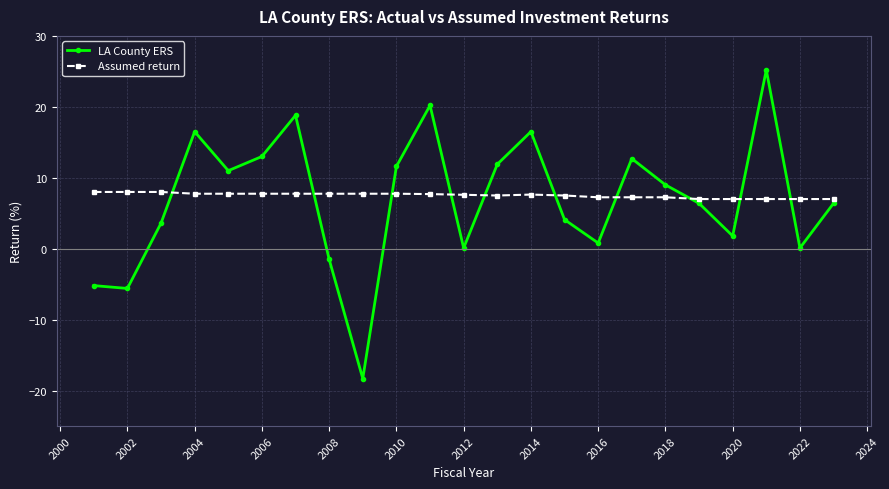

What is the sum of all Assumed return values?

172.9